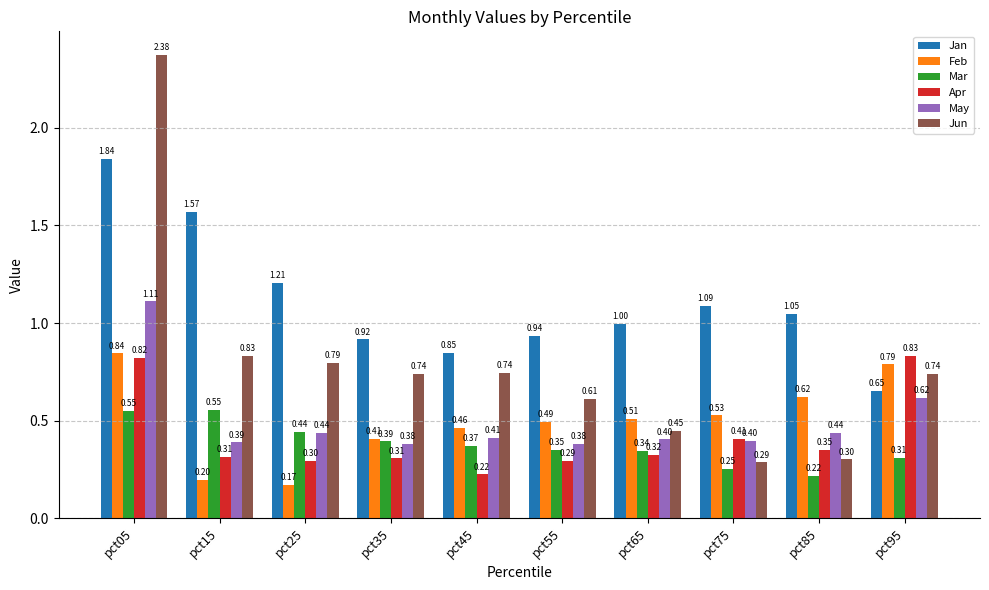

What is the minimum value shown in the chart?

0.2